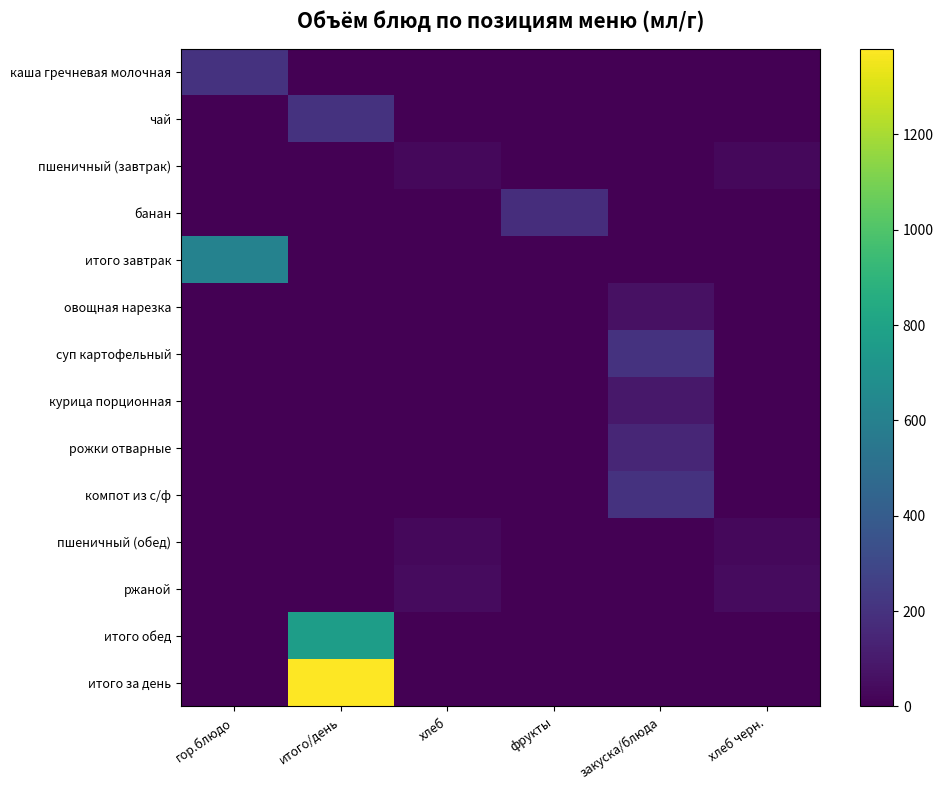

Rank the series at итого/день from lowest to highest value.

каша гречневая молочная, пшеничный (завтрак), банан, итого завтрак, овощная нарезка, суп картофельный, курица порционная, рожки отварные, компот из с/ф, пшеничный (обед), ржаной, чай, итого обед, итого за день